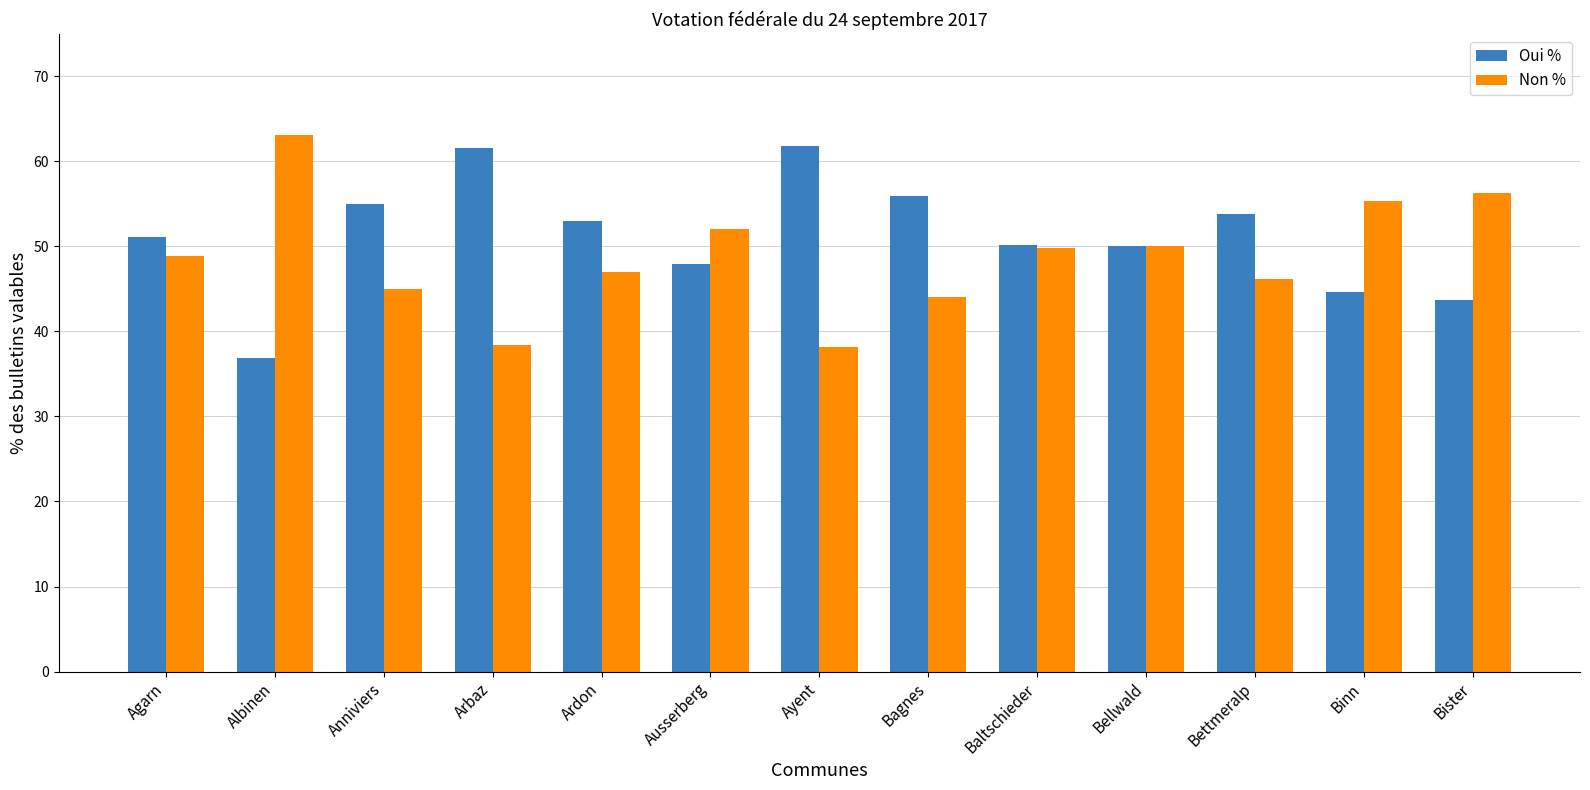

How many bars are there in each group?

2